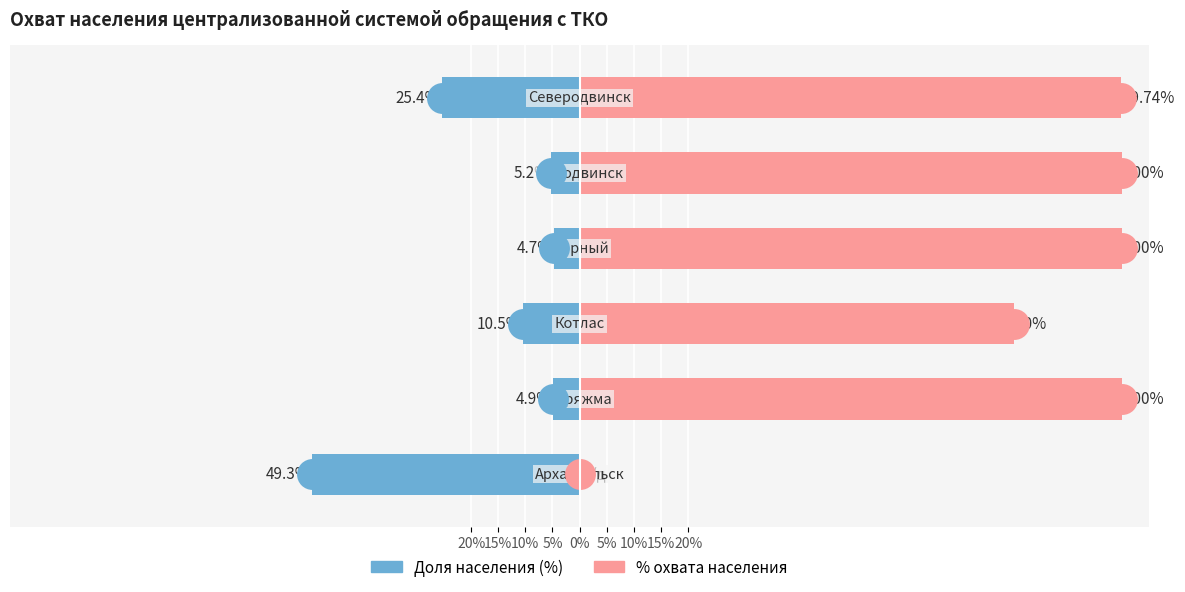

At how many categories does at least one series exceed 98?

4